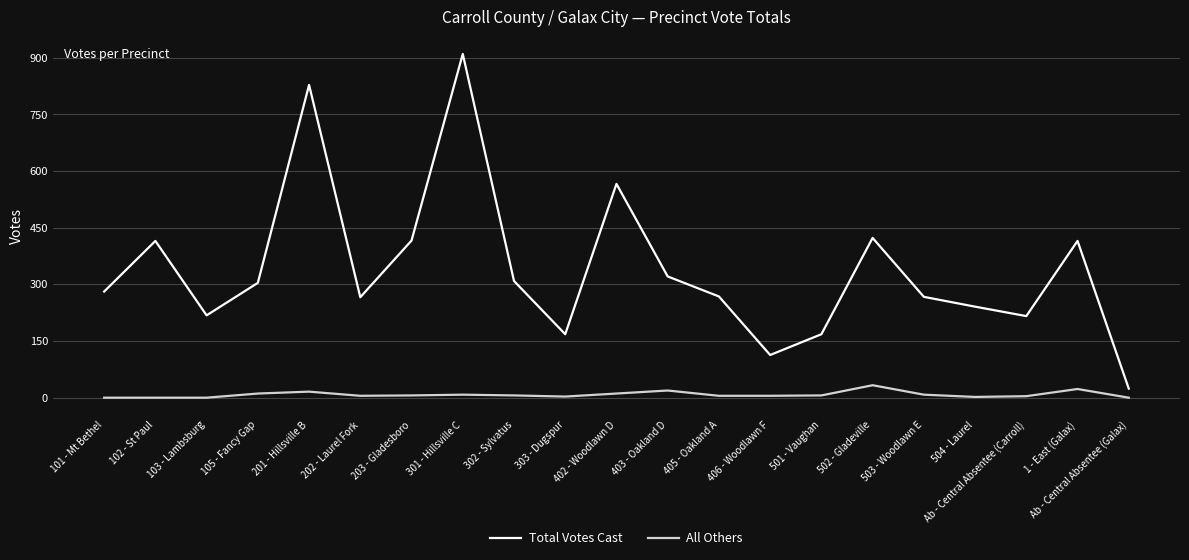

What position from the left is Ab - Central Absentee (Galax)?

21